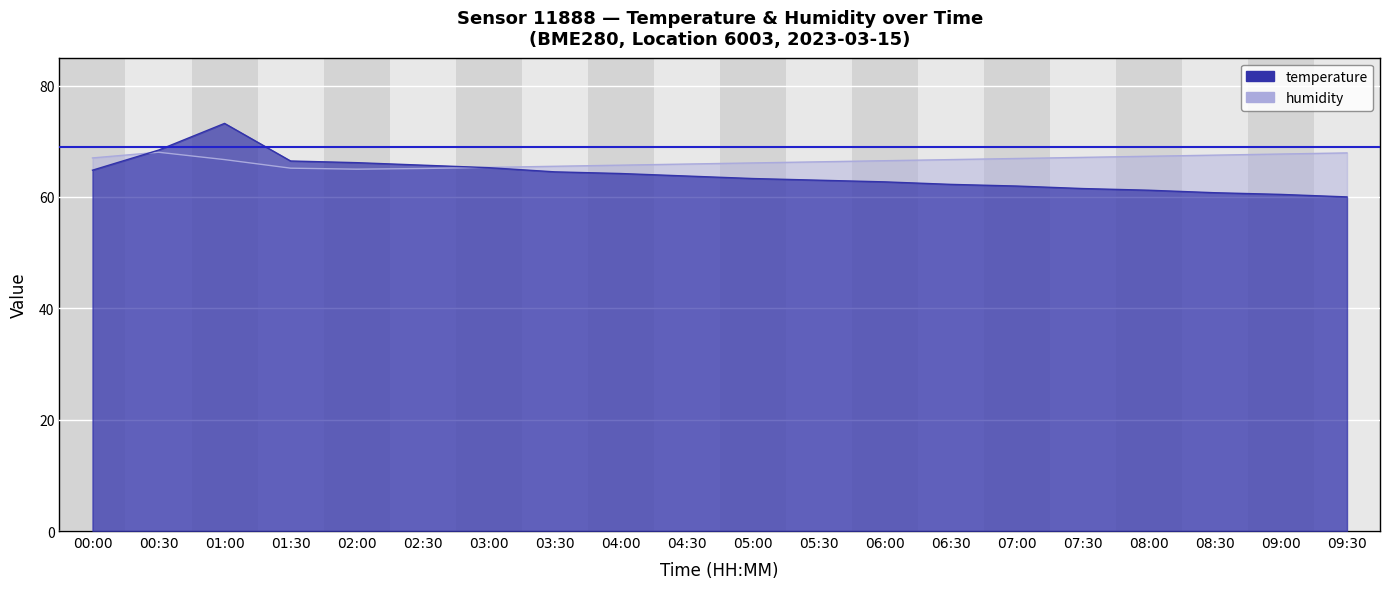

How many intersections are there between humidity and temperature?

2